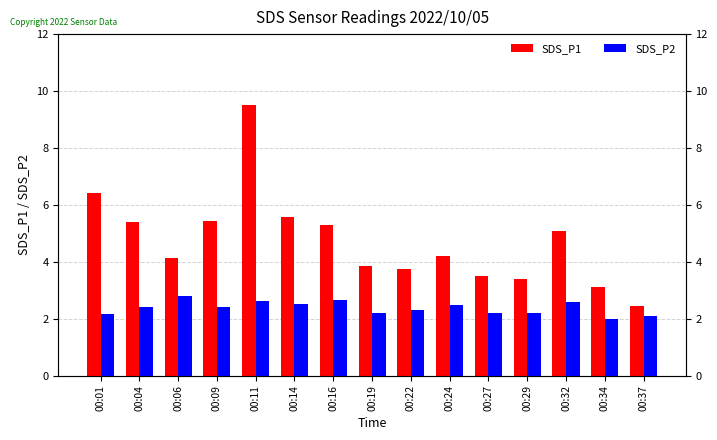

True or false: SDS_P2 has a value of 1.1 at 00:06.

False